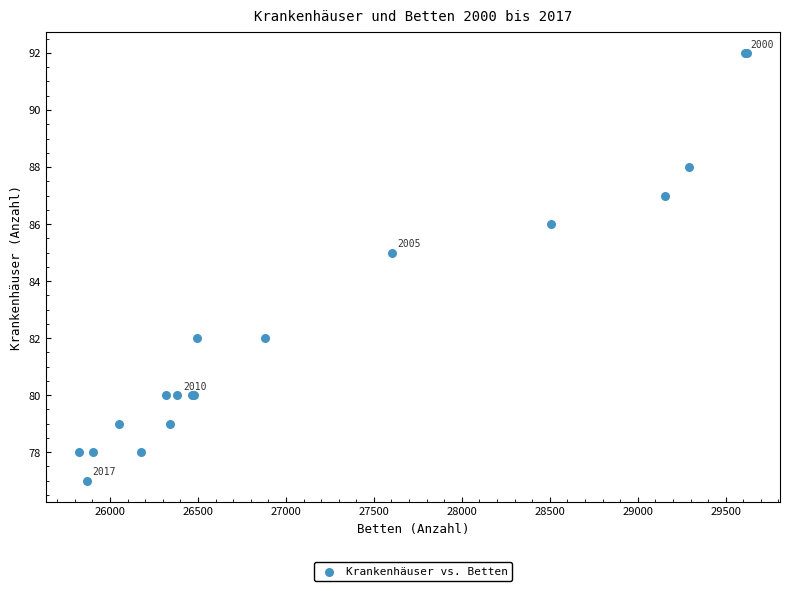

What Y value in the scatter plot is closest to 84?

85